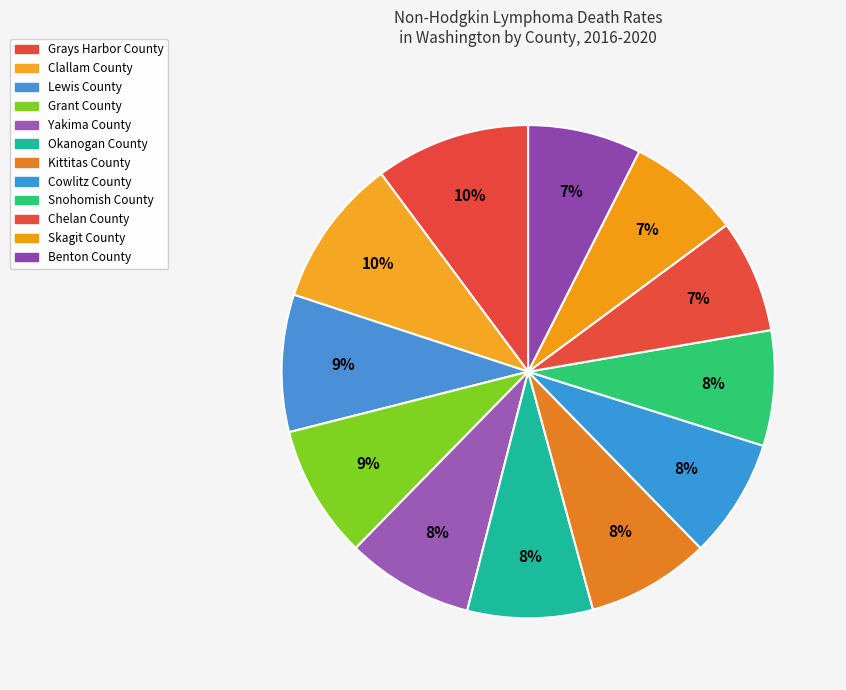

True or false: Grant County accounts for 18% of the total.

False